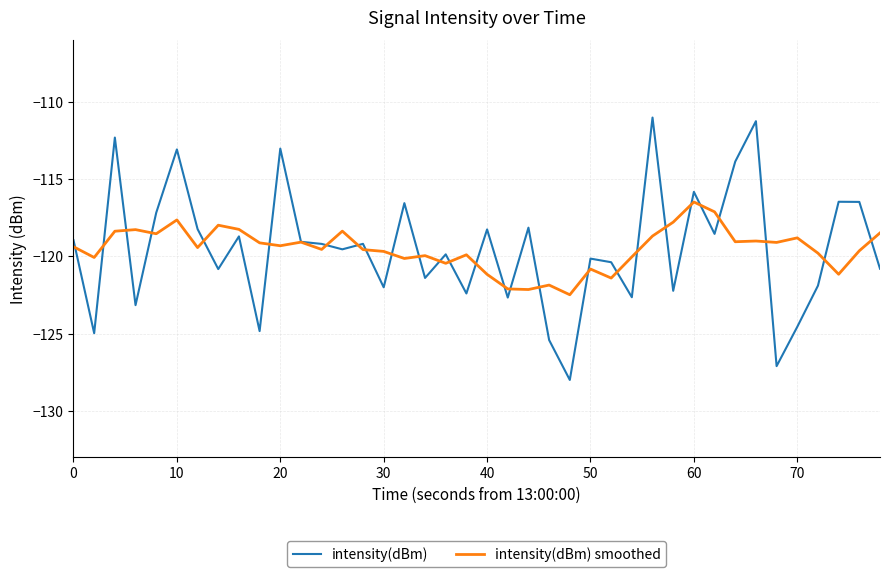

What is the minimum value shown in the chart?

-128.0